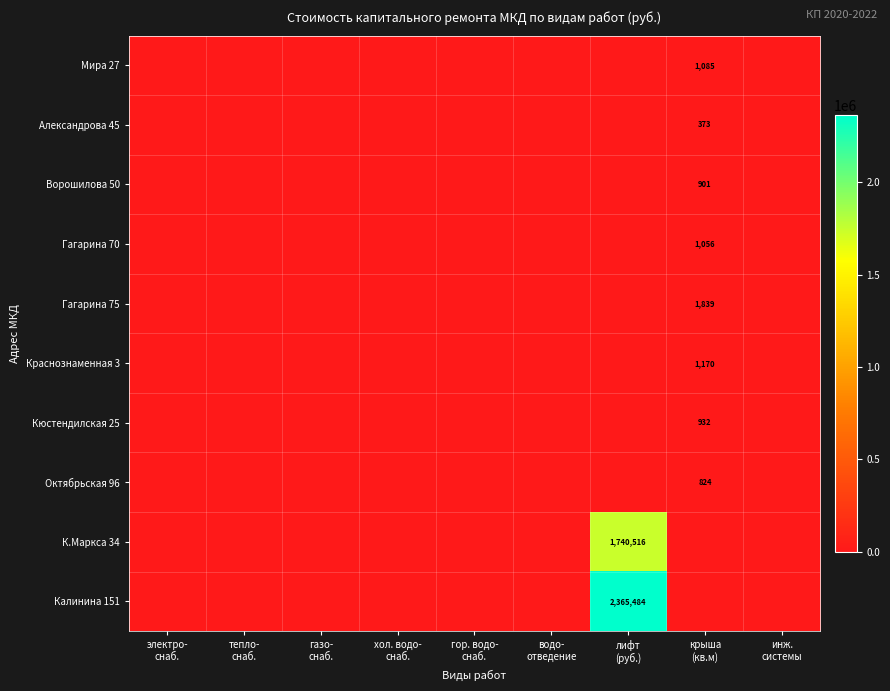

Which series changed the most between электро- снаб. and крыша (кв.м)?

Гагарина 75